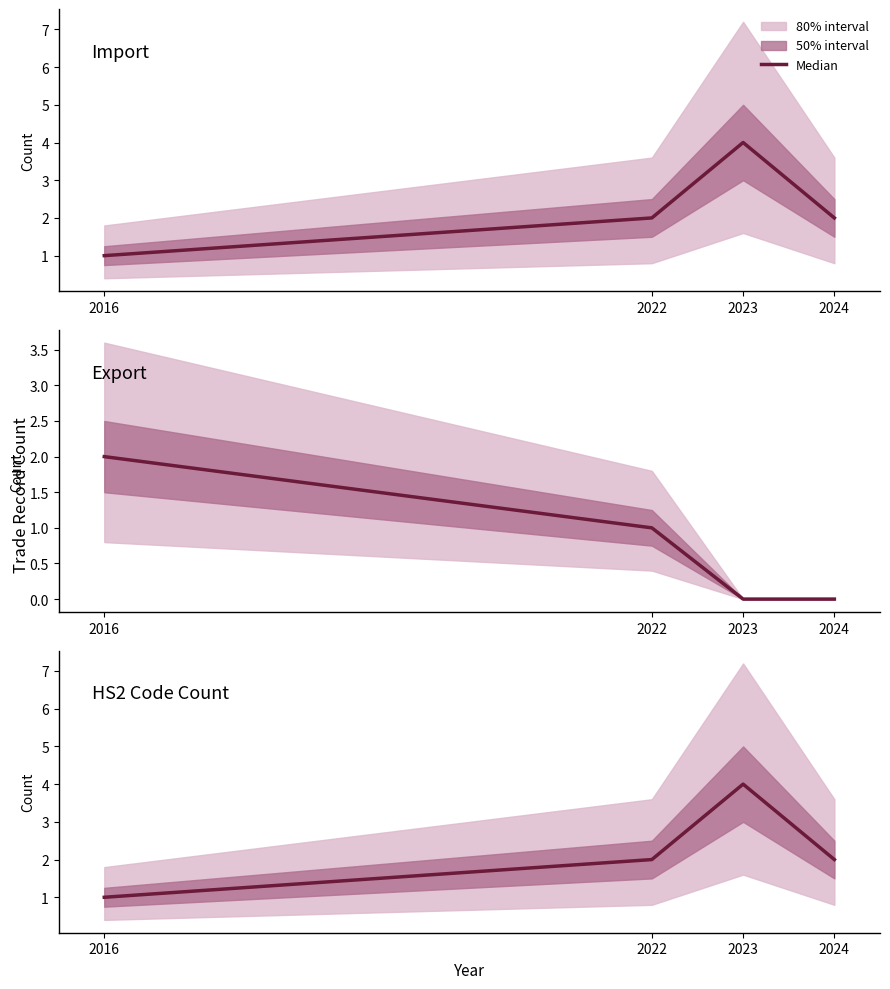

The value at 2023 is 4. True or false?

True